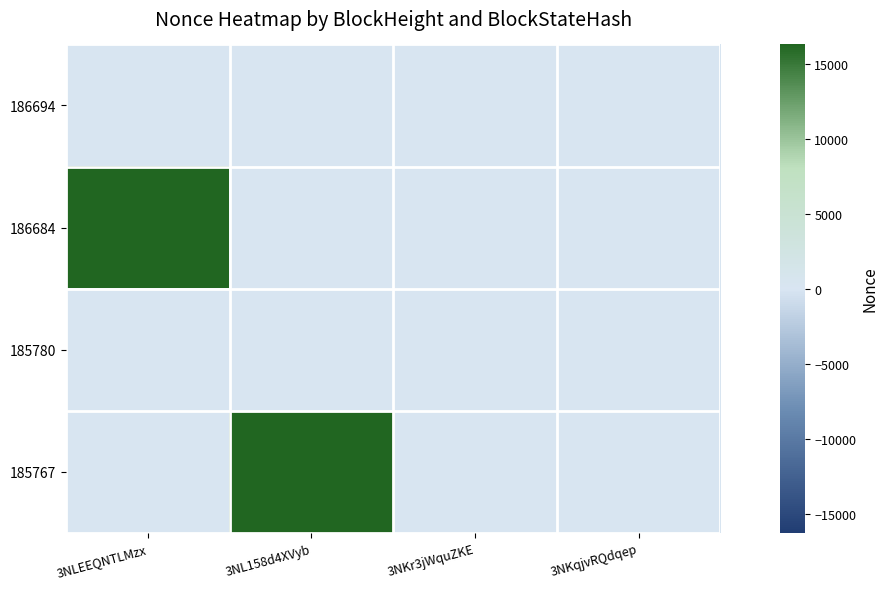

How many series are shown in this chart?

4